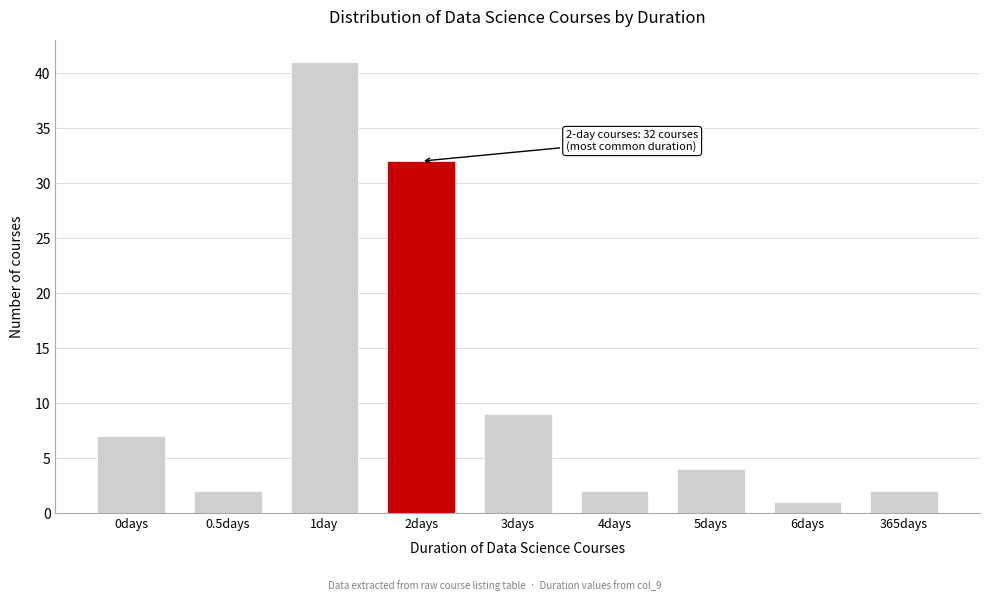

Reading left to right, what are all the values shown in this chart?

7	2	41	32	9	2	4	1	2